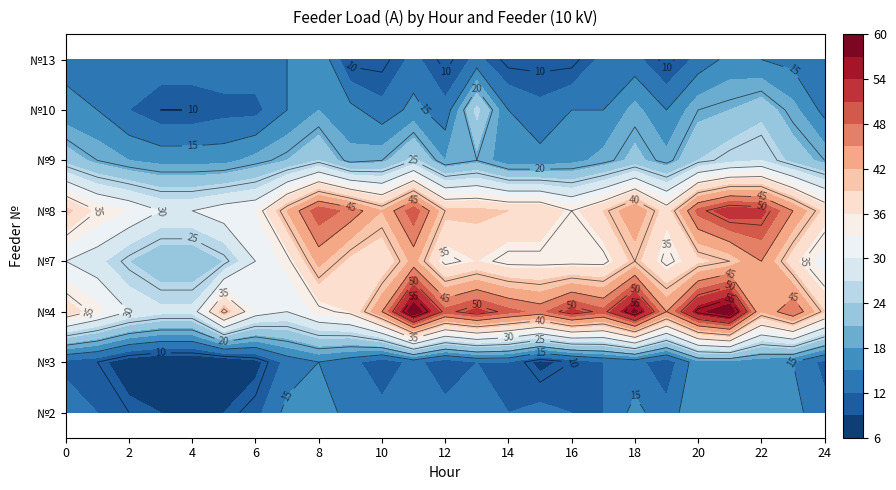

Reading left to right, transcribe all the data shown in this chart.

2: 0=14	1=12	2=10	3=9	4=9	5=9	6=11	7=16	8=18	9=13	10=13	11=15	12=13	13=13	14=12	15=13	16=12	17=12	18=16	19=13	20=18	21=18	22=18	23=16	24=13
3: 0=11	1=10	2=7	3=6	4=6	5=6	6=8	7=13	8=15	9=13	10=10	11=13	12=10	13=12	14=12	15=8	16=10	17=12	18=13	19=10	20=17	21=17	22=16	23=15	24=11
4: 0=38	1=34	2=30	3=28	4=28	5=41	6=32	7=30	8=34	9=36	10=45	11=60	12=49	13=52	14=49	15=47	16=52	17=49	18=58	19=45	20=56	21=60	22=42	23=48	24=39
7: 0=30	1=28	2=24	3=21	4=21	5=24	6=30	7=34	8=43	9=38	10=36	11=43	12=34	13=36	14=34	15=34	16=34	17=34	18=40	19=34	20=38	21=40	22=45	23=37	24=31
8: 0=40	1=35	2=33	3=30	4=30	5=32	6=33	7=42	8=50	9=47	10=42	11=50	12=40	13=40	14=39	15=39	16=35	17=39	18=45	19=37	20=49	21=53	22=52	23=45	24=38
9: 0=23	1=20	2=18	3=17	4=17	5=17	6=19	7=21	8=24	9=19	10=20	11=25	12=18	13=20	14=16	15=16	16=17	17=19	18=22	19=19	20=24	21=26	22=27	23=23	24=20
10: 0=16	1=15	2=12	3=10	4=10	5=11	6=11	7=15	8=18	9=16	10=13	11=16	12=13	13=25	14=15	15=13	16=15	17=15	18=19	19=15	20=20	21=21	22=23	23=19	24=14
13: 0=14	1=14	2=14	3=14	4=14	5=14	6=14	7=15	8=18	9=9	10=9	11=13	12=9	13=13	14=9	15=9	16=9	17=13	18=13	19=9	20=13	21=16	22=15	23=14	24=14